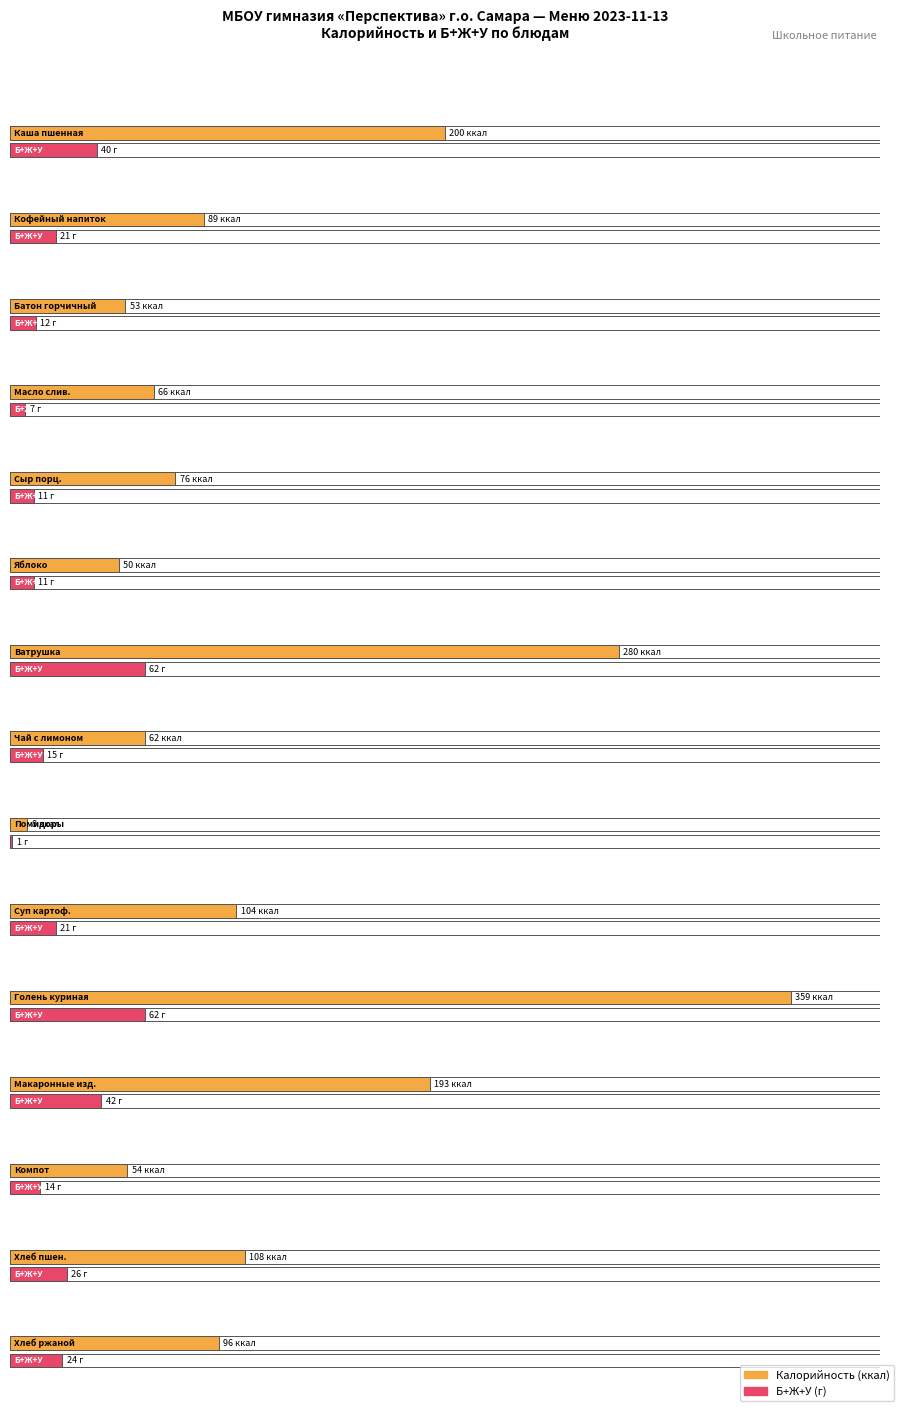

How many groups of bars are there?

15